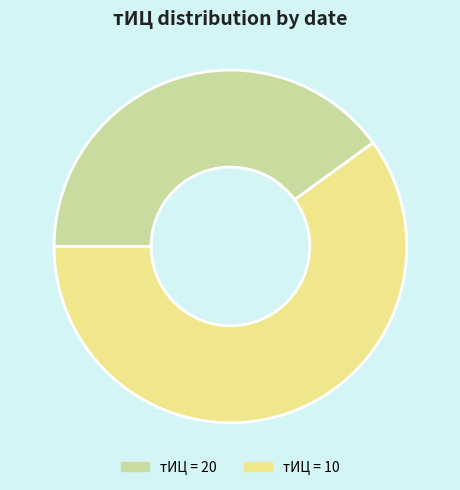

What is the ratio of the value at тИЦ = 10 to the value at тИЦ = 20?

1.5